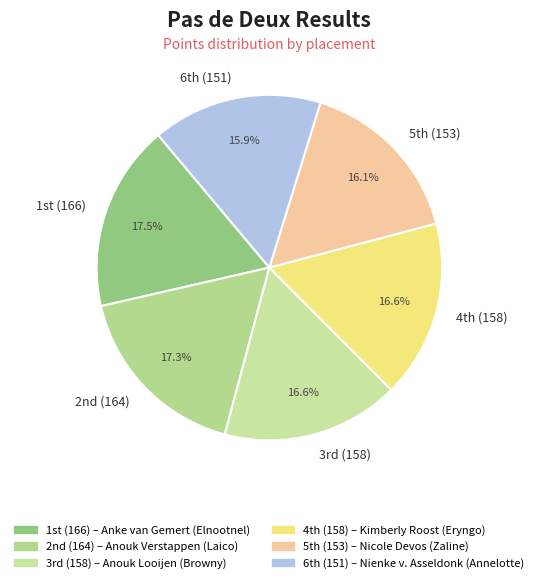

Does any single category account for the majority?

No